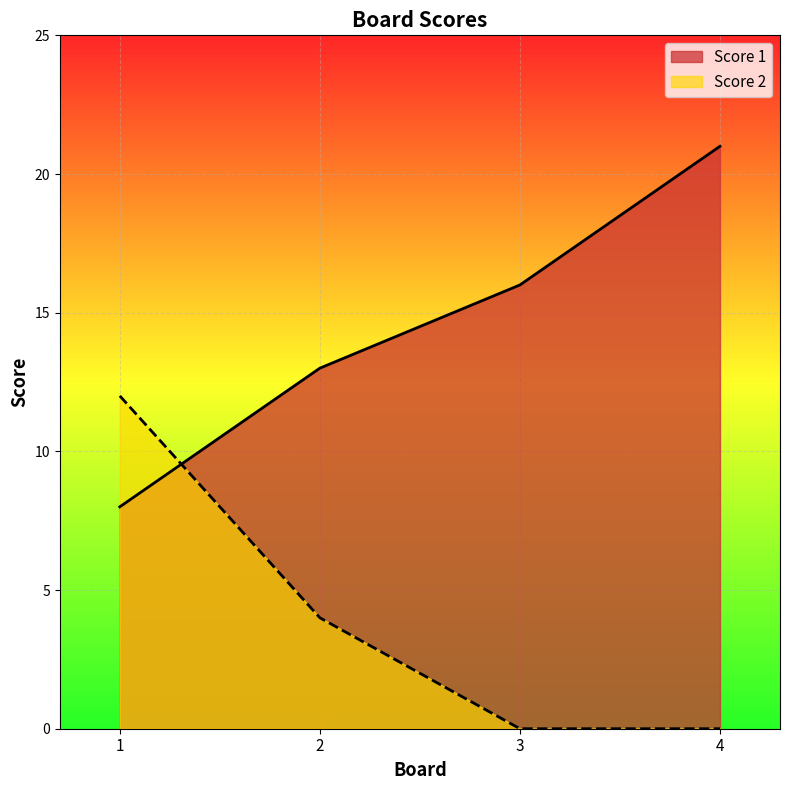

At which label does Score 1 reach its peak?

4